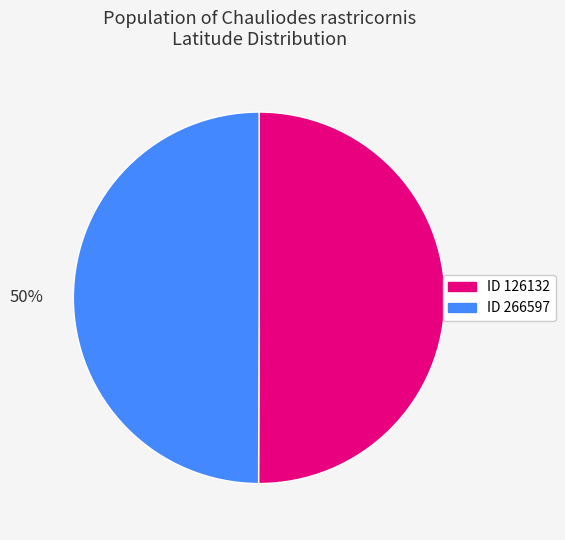

To the nearest percent, what is the average slice percentage?

50%